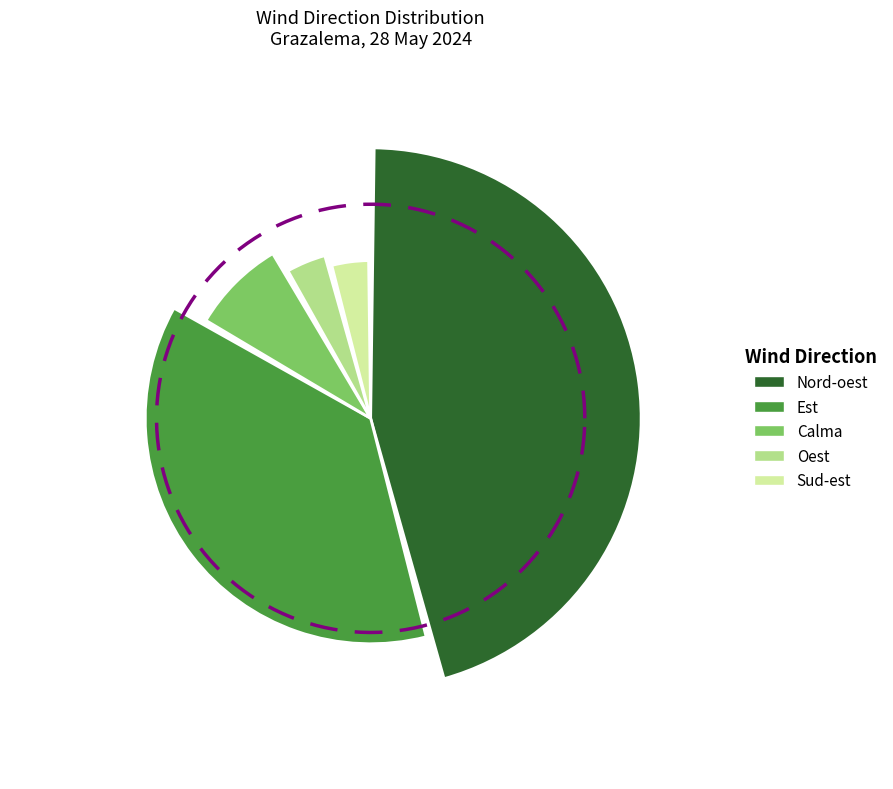

What is the ratio of the value at Oest to the value at Calma?

0.5